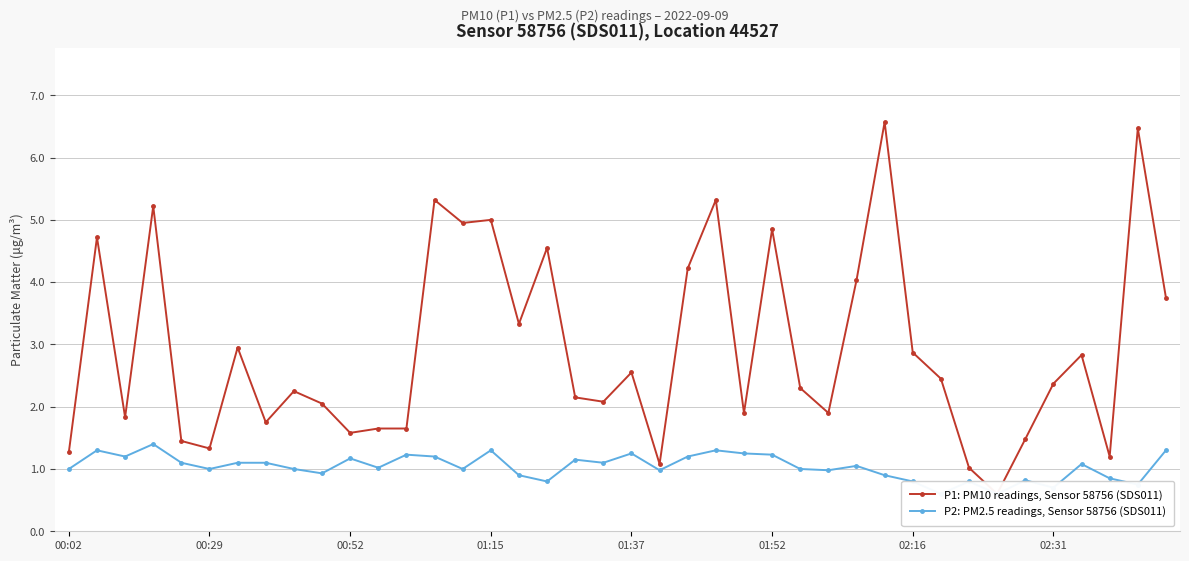

Read the P2: PM2.5 readings, Sensor 58756 (SDS011) value at 31.

0.6